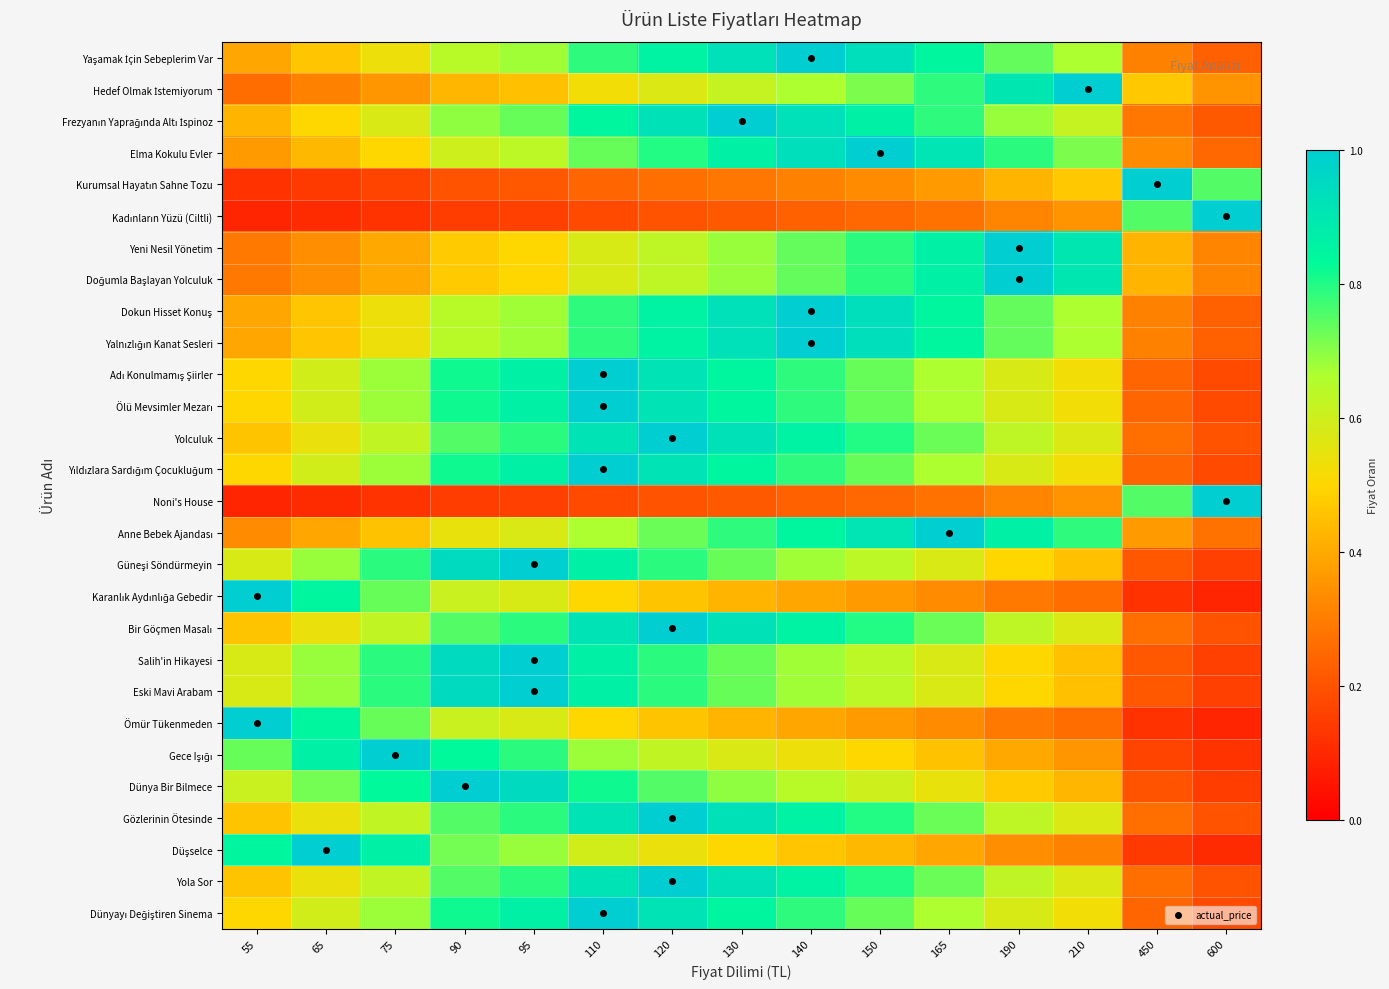

Between 55 and 210, which is larger?

210